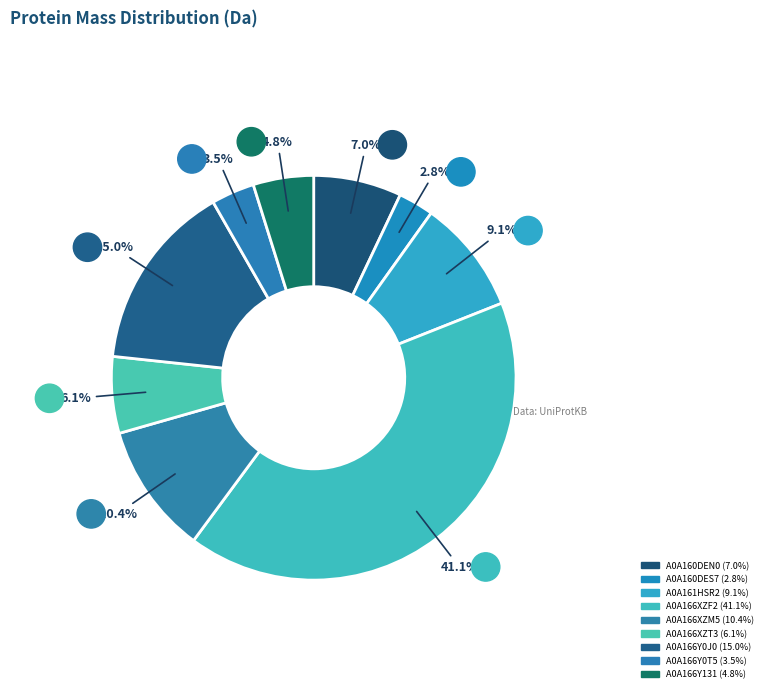

What is the ratio of the value at A0A166XZM5 to the value at A0A166XZT3?

1.7